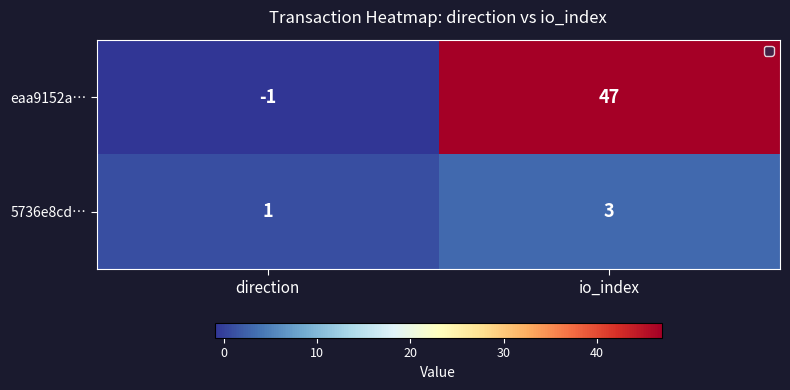

The value of 5736e8cd… at io_index is 3. True or false?

True